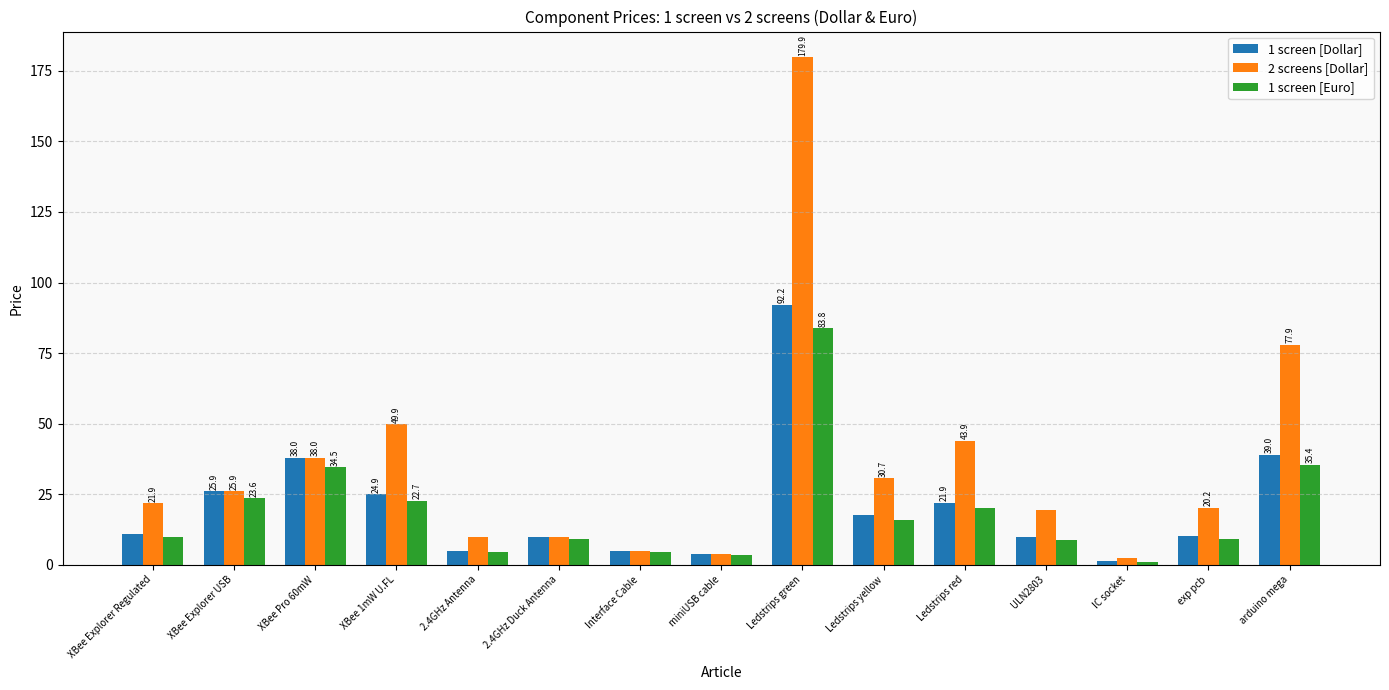

Which series has the largest total across all categories?

2 screens [Dollar]